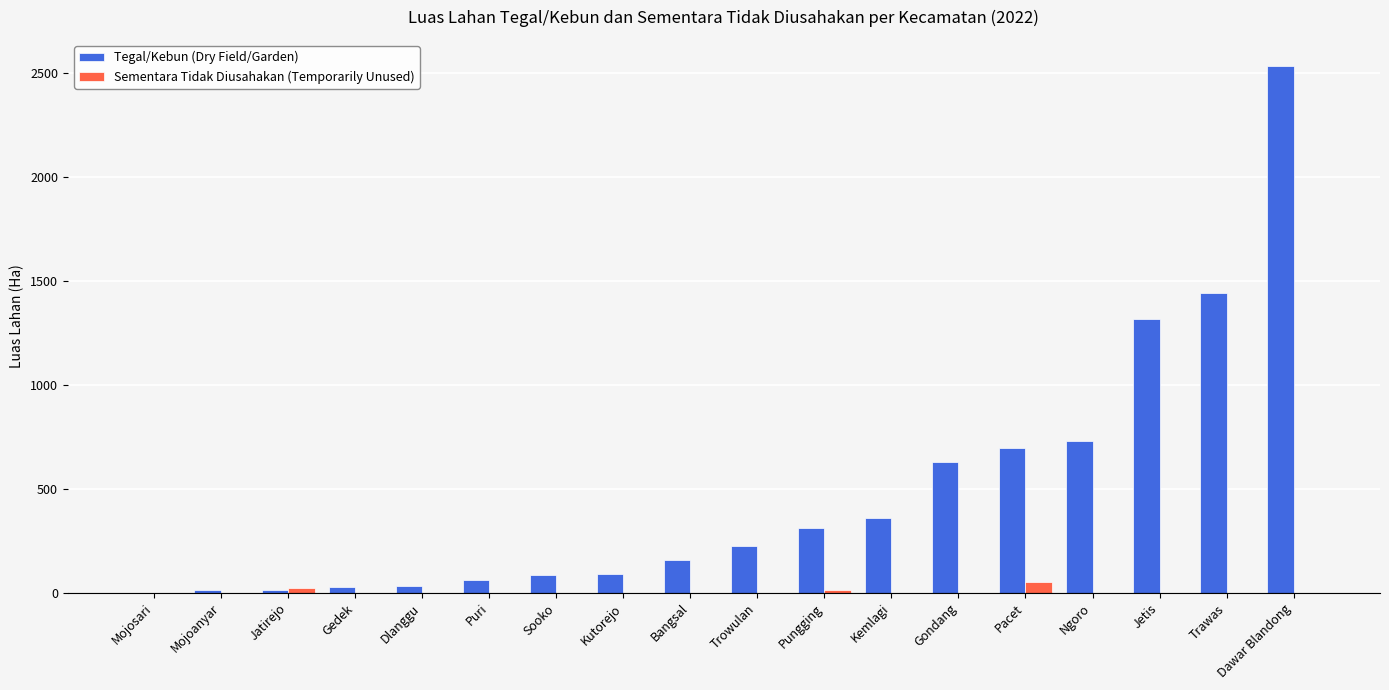

Is the value of Sementara Tidak Diusahakan (Temporarily Unused) at Sooko greater than the value of Tegal/Kebun (Dry Field/Garden) at Trowulan?

No